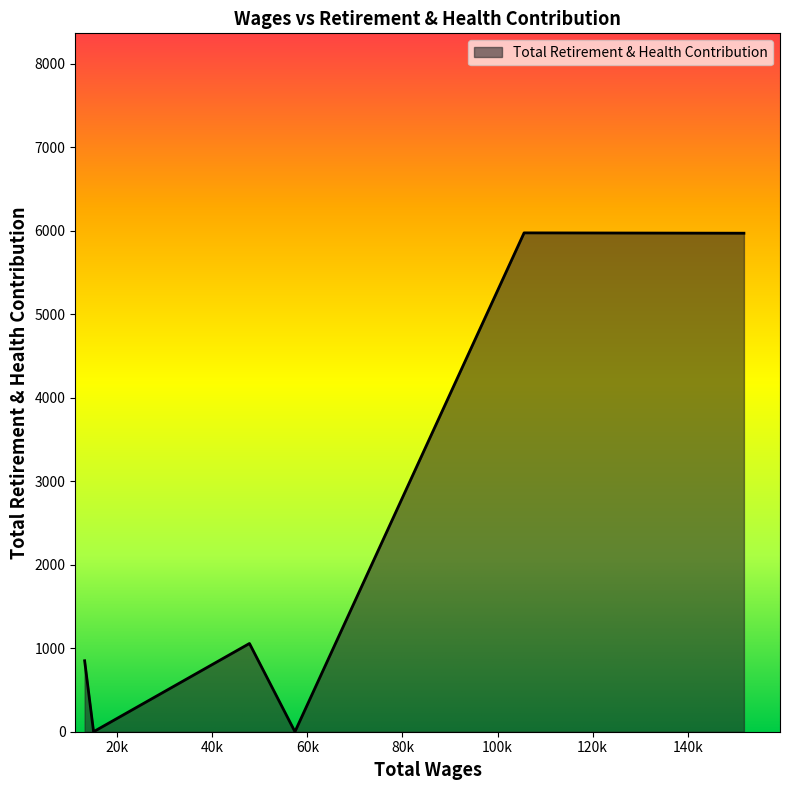

True or false: the data has more than 0 interior local peaks.

True